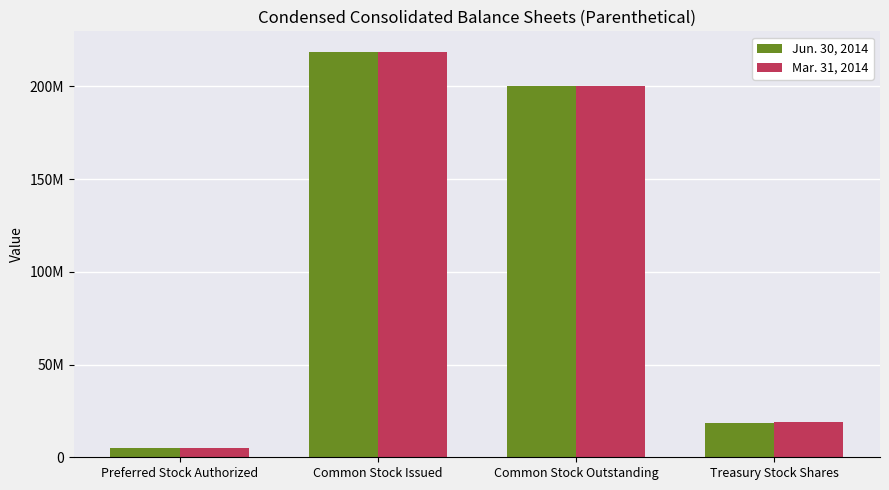

What is the minimum value shown in the chart?

5000000